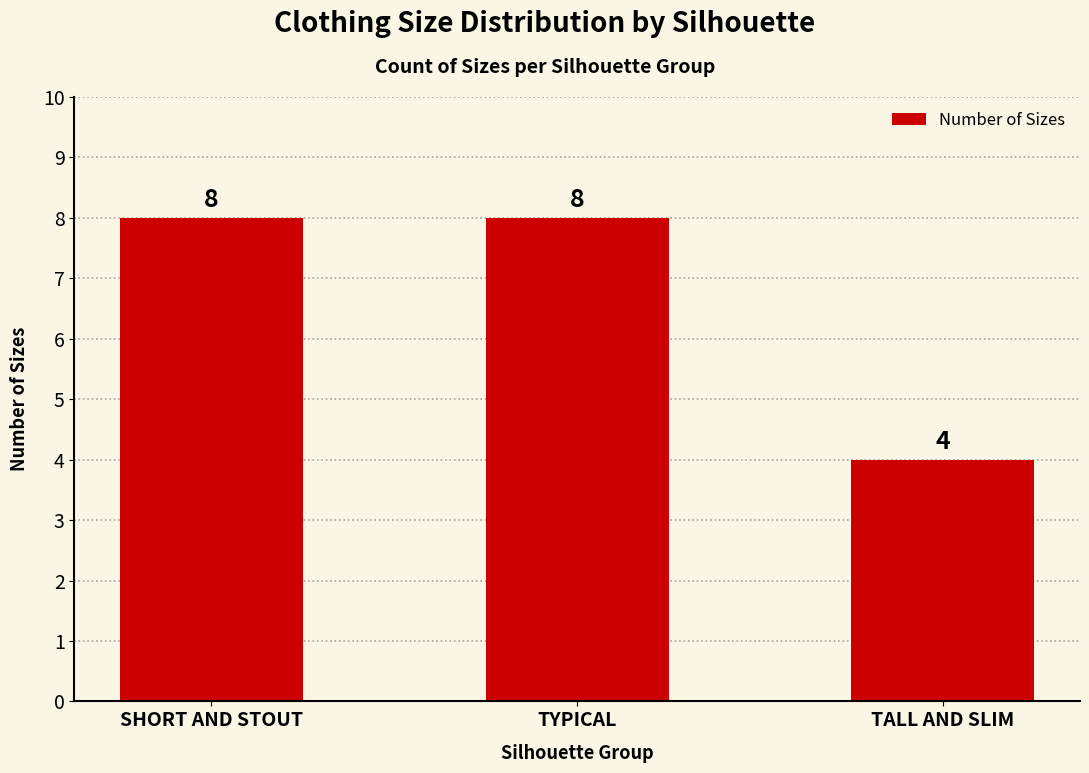

Read the value at SHORT AND STOUT.

8